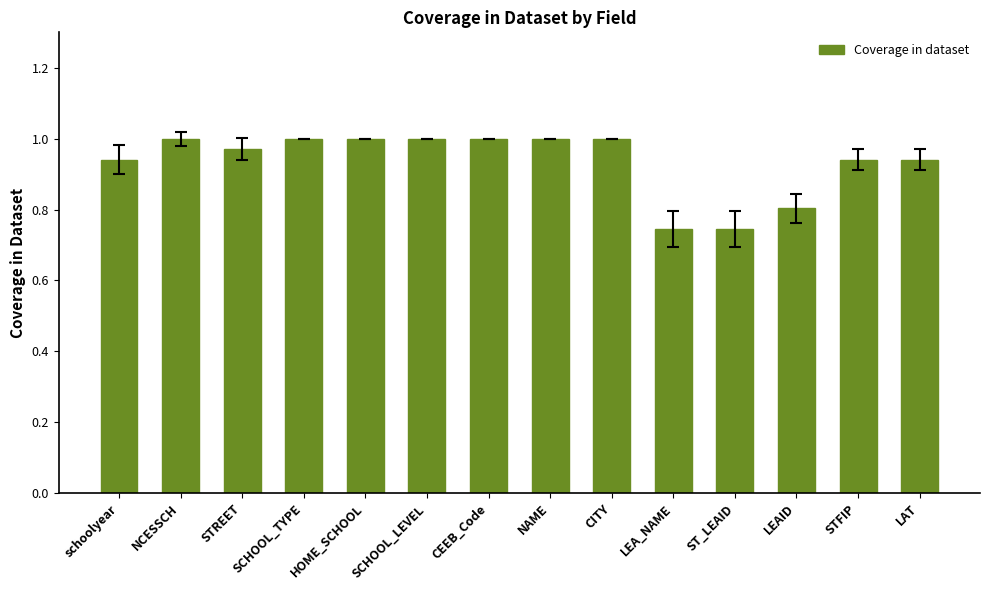

What position from the right is HOME_SCHOOL?

10